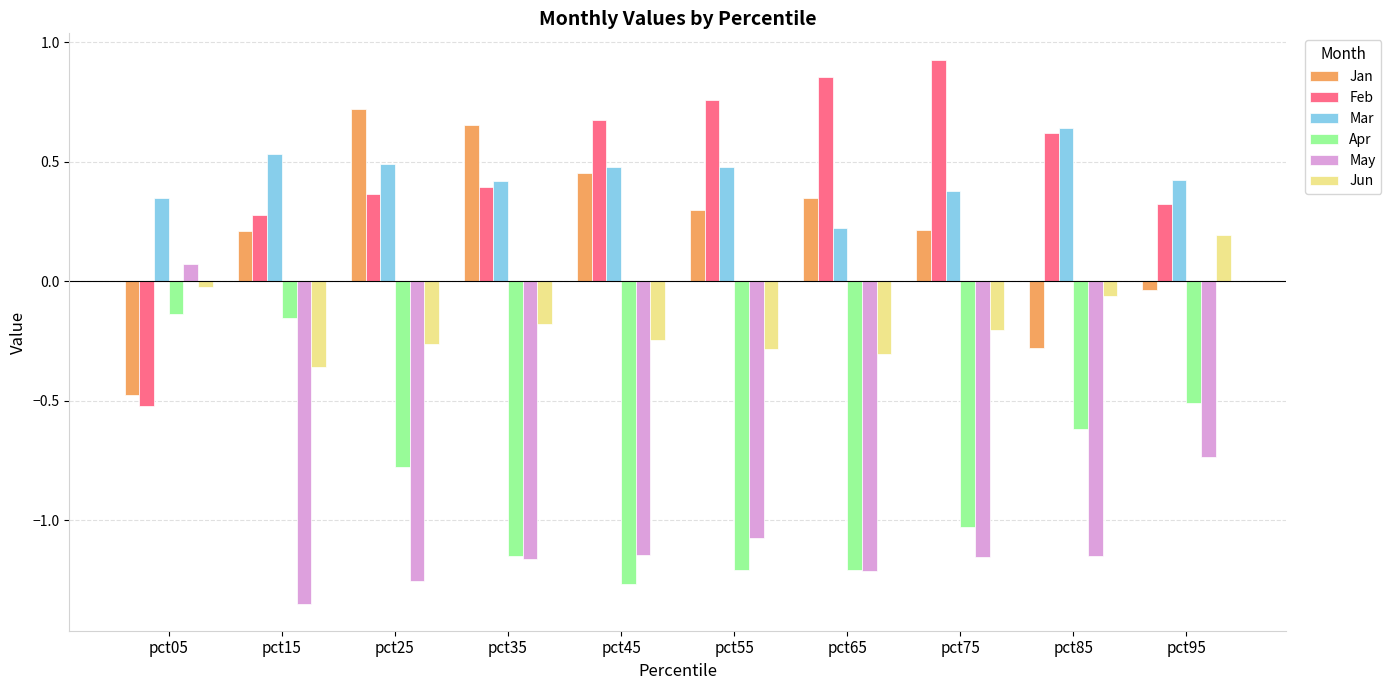

The value of Apr at pct85 is -0.6. True or false?

True